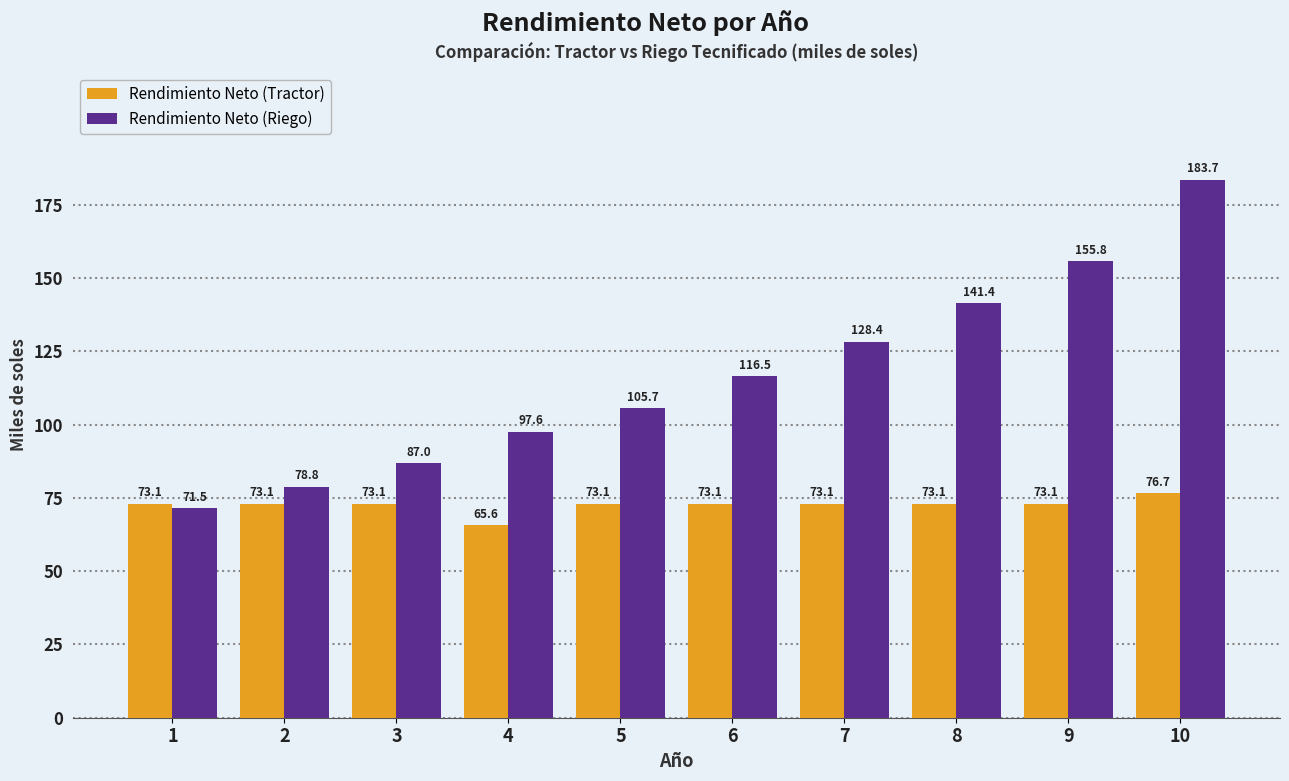

Reading left to right, list all the values displayed in this chart.

Rendimiento Neto (Tractor): 1=73.1	2=73.1	3=73.1	4=65.6	5=73.1	6=73.1	7=73.1	8=73.1	9=73.1	10=76.7
Rendimiento Neto (Riego): 1=71.5	2=78.8	3=87.0	4=97.6	5=105.7	6=116.5	7=128.4	8=141.4	9=155.8	10=183.7